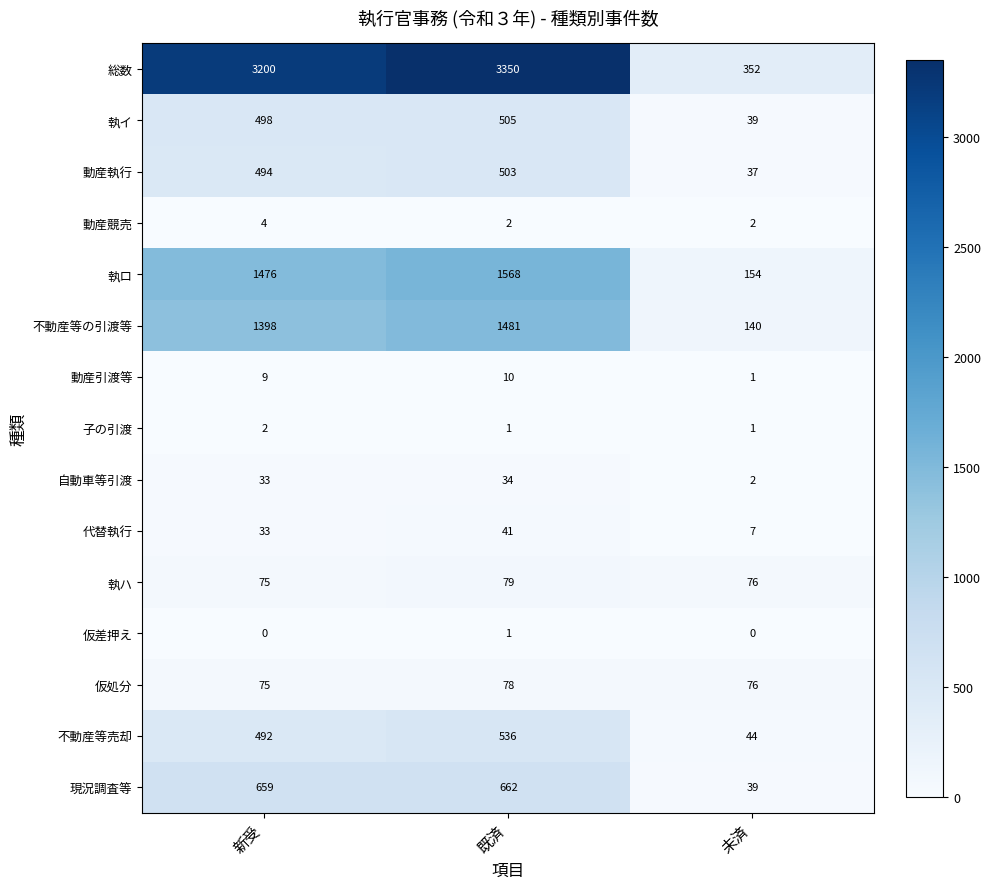

What is the greatest value displayed?

3350